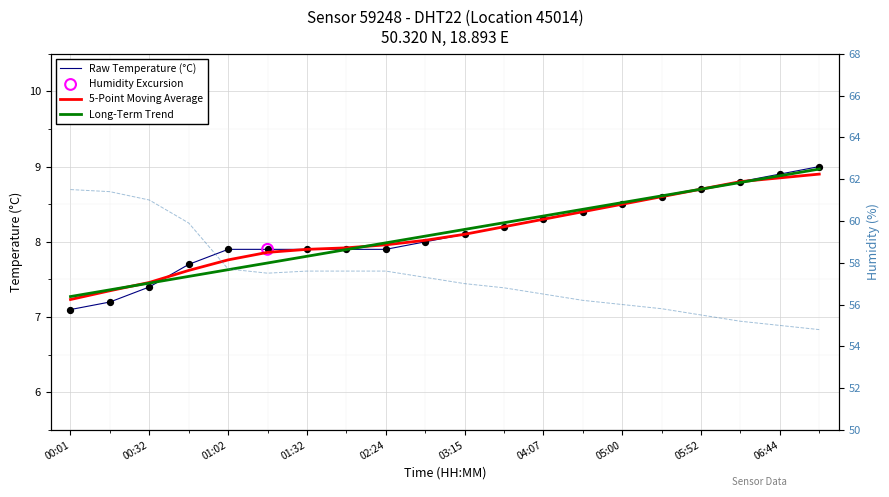

Is the value of Raw Temperature (°C) at 10 greater than the value of Humidity (%) at 13?

No